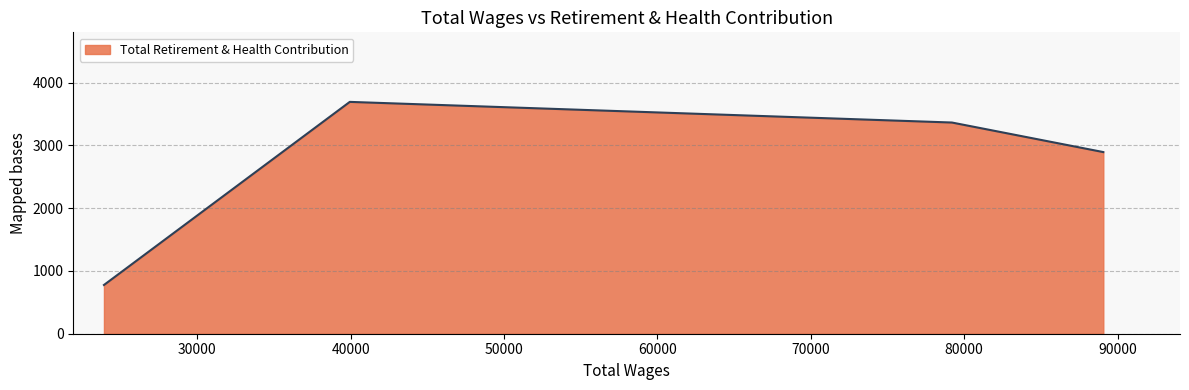

What is the minimum value shown in the chart?

777